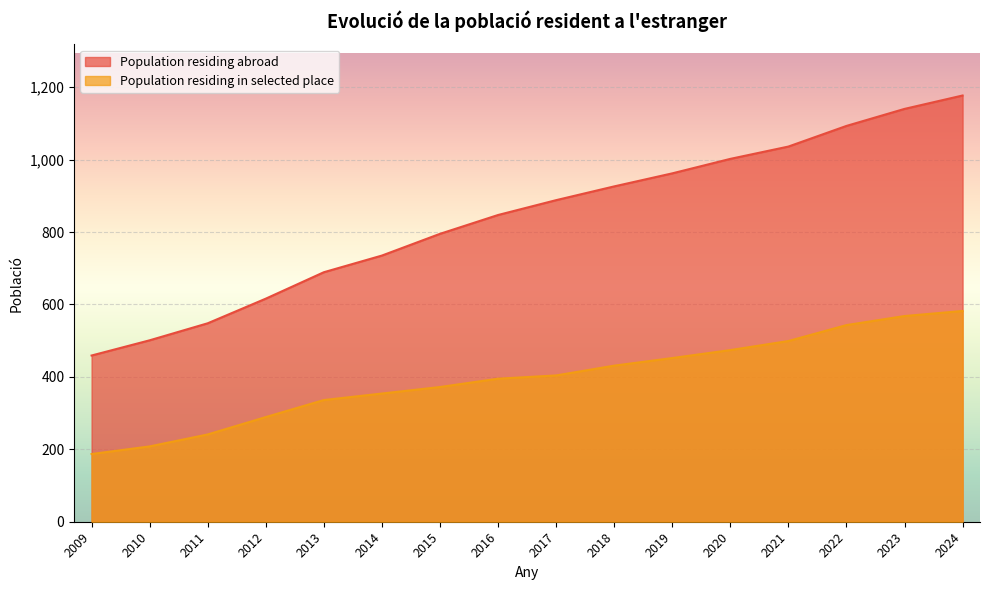

What are all the series names shown in the legend?

Population residing abroad, Population residing in selected place